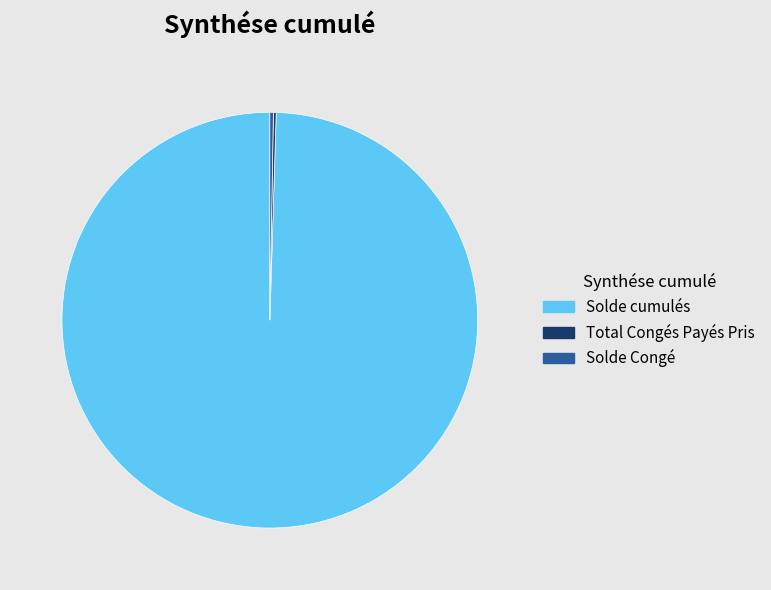

What is the largest slice in the pie chart?

Solde cumulés